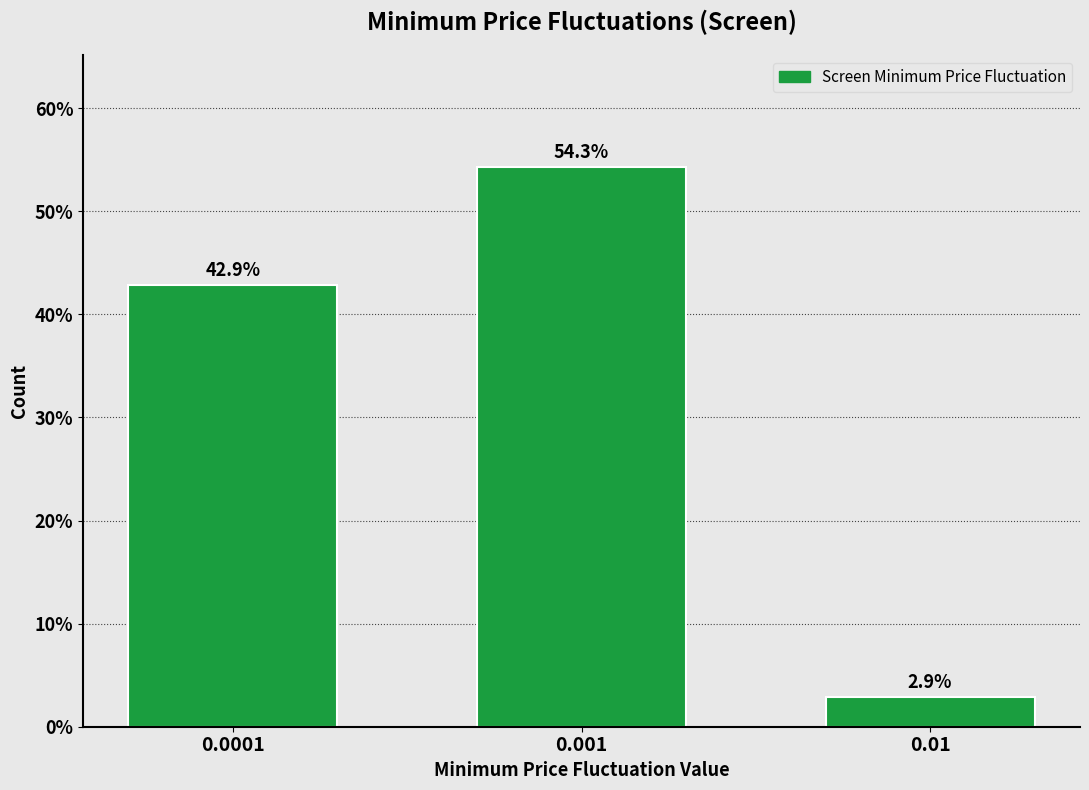

Reading left to right, transcribe all the data shown in this chart.

42.9	54.3	2.9